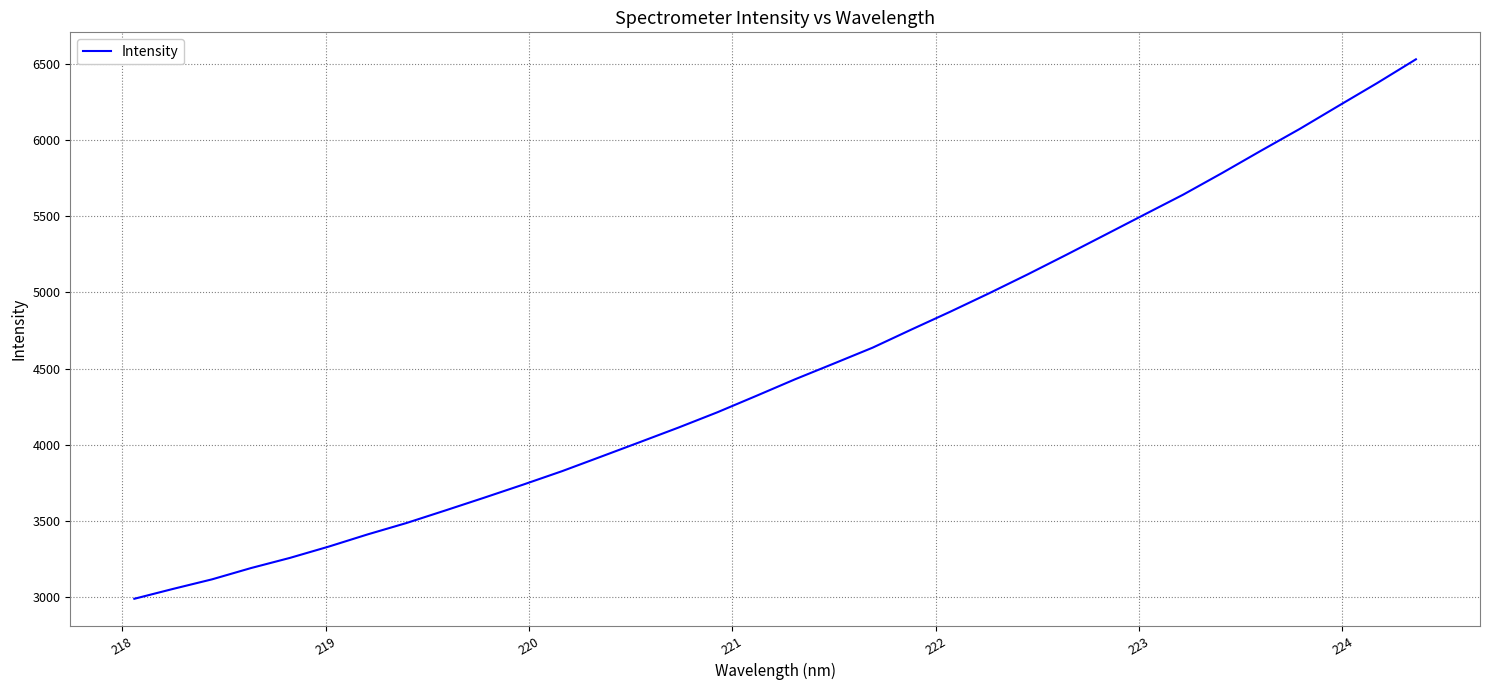

What is the smallest value displayed?

2987.1